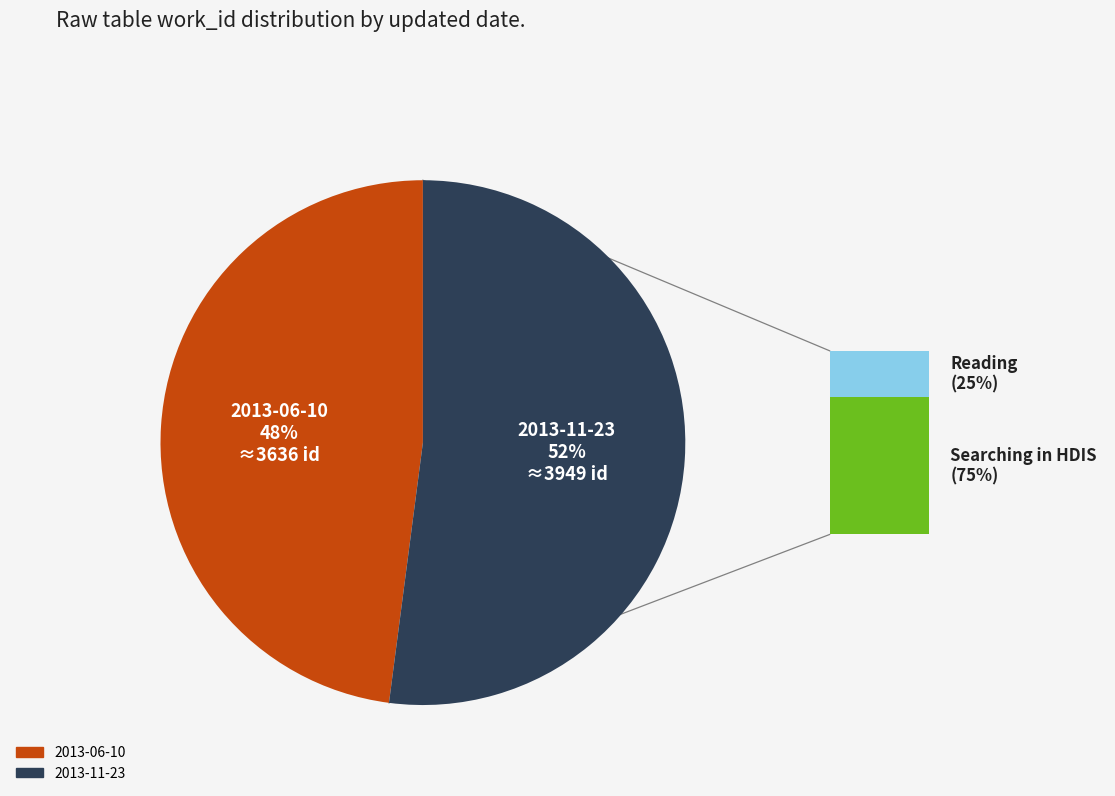

Combined, do 2013-11-23 and 2013-06-10 account for over 50%?

Yes